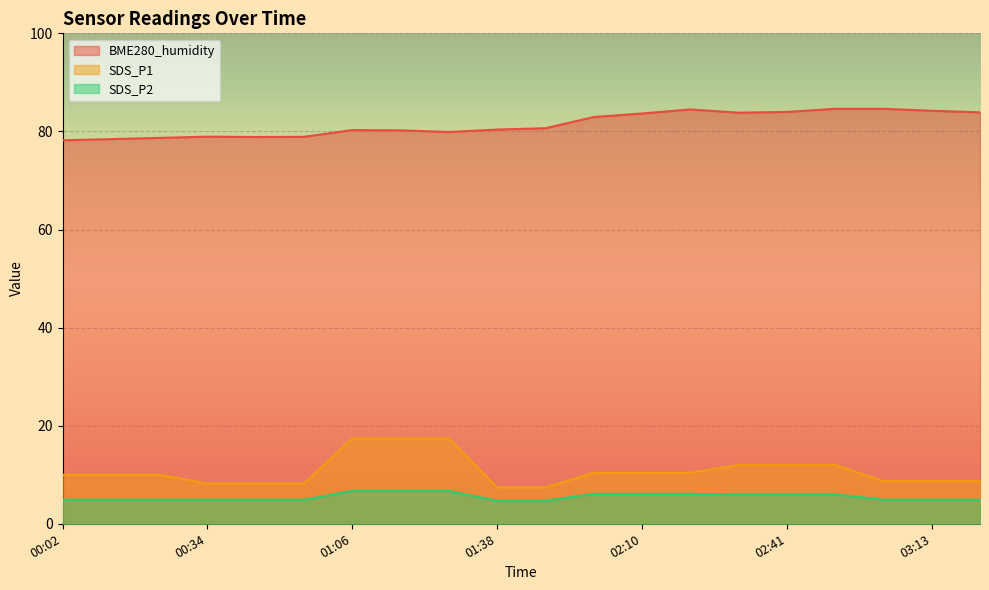

What is the label of the 19th point from the left?

03:13